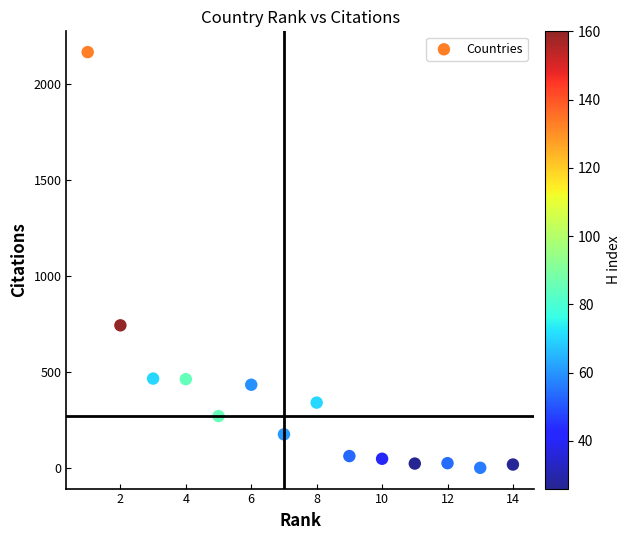

What Y value in the scatter plot is closest to 1084?

744